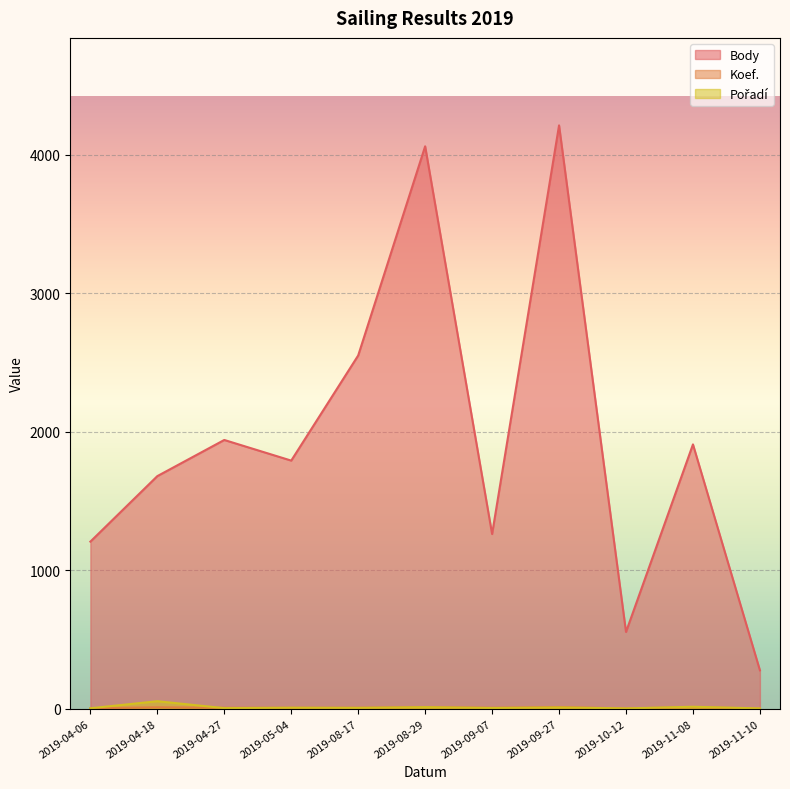

What position from the left is 2019-05-04?

4